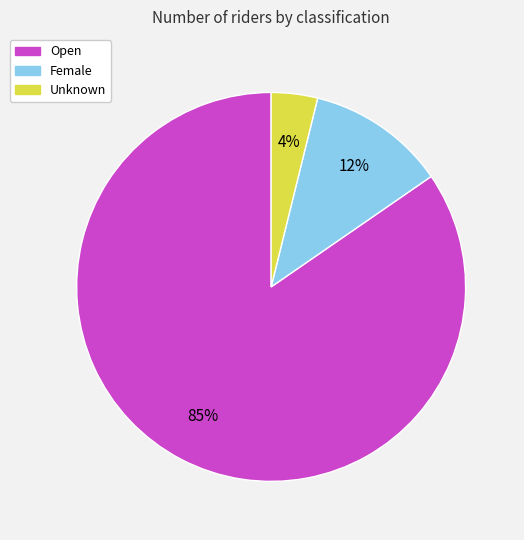

Which category has the smallest portion of the pie?

Unknown